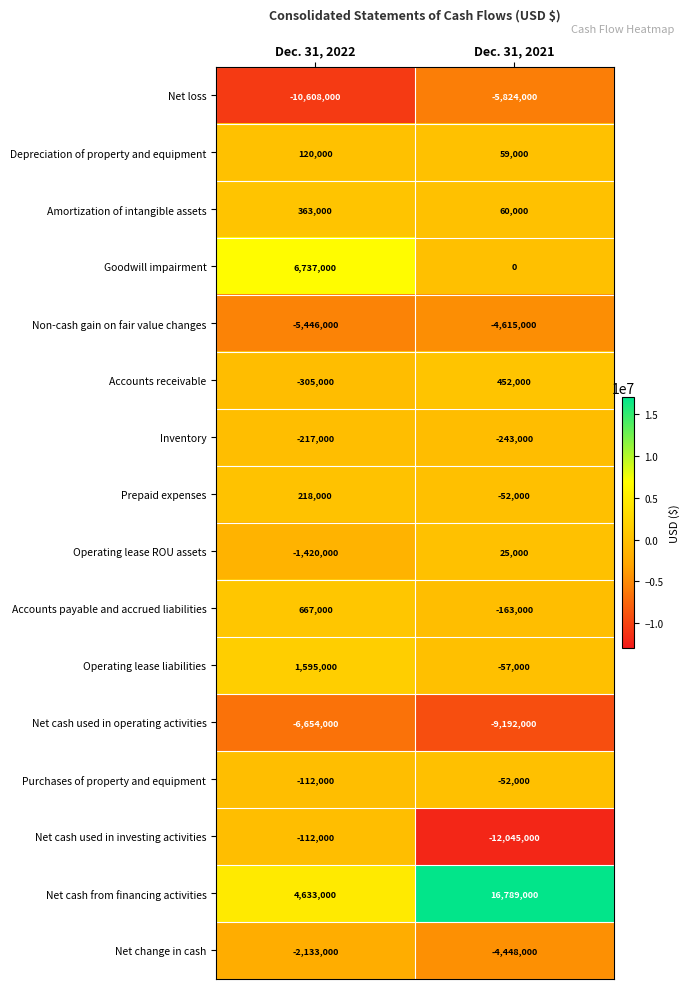

List the series in order of their peak value, lowest first.

Net cash used in operating activities, Net loss, Non-cash gain on fair value changes, Net change in cash, Inventory, Net cash used in investing activities, Purchases of property and equipment, Operating lease ROU assets, Depreciation of property and equipment, Prepaid expenses, Amortization of intangible assets, Accounts receivable, Accounts payable and accrued liabilities, Operating lease liabilities, Goodwill impairment, Net cash from financing activities